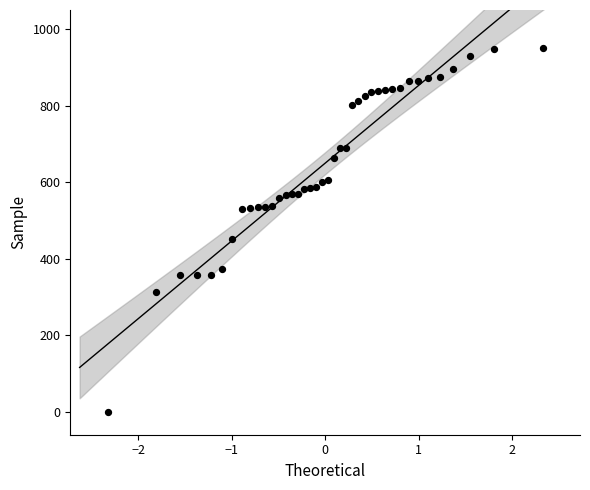

What Y value in the scatter plot is closest to 475?

451.9